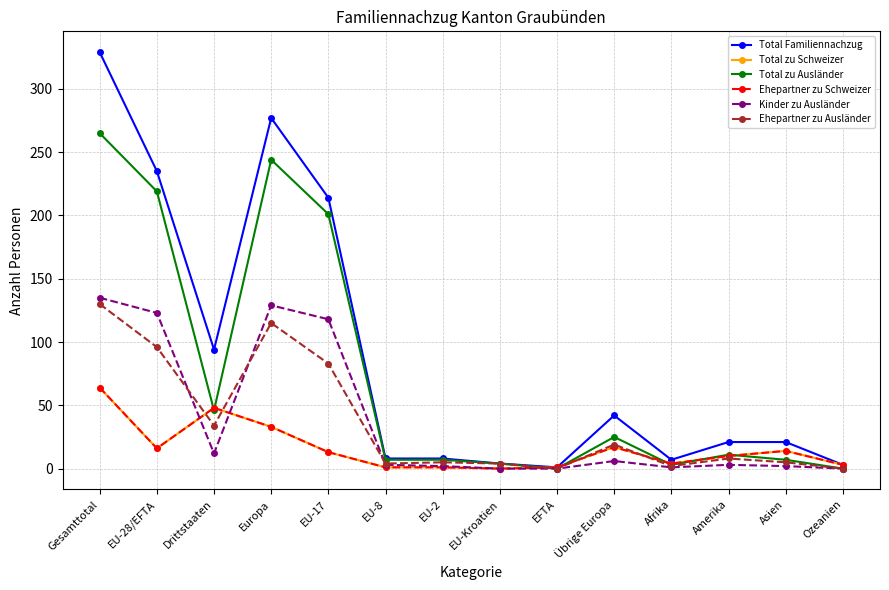

Is this an area chart (filled region under the line)?

No